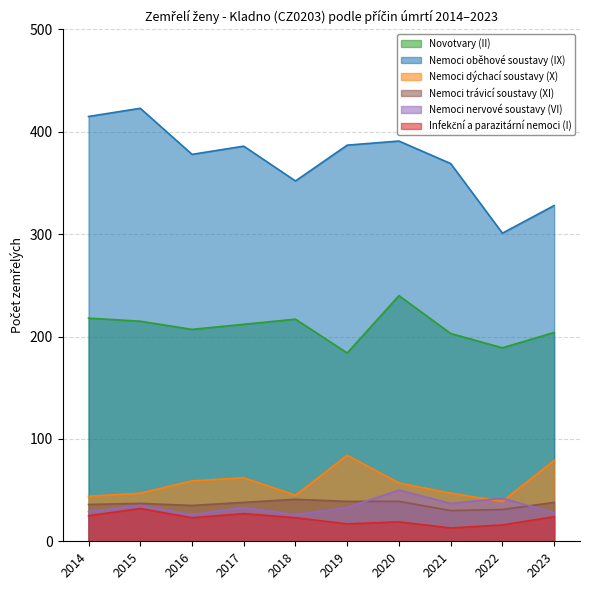

What is the maximum value for Novotvary (II)?

240